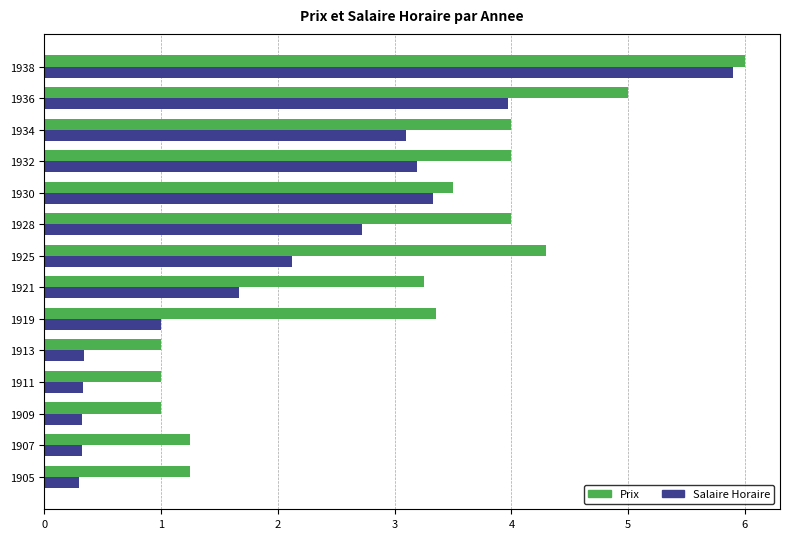

Is it true that Prix equals 4.0 at 1934?

True